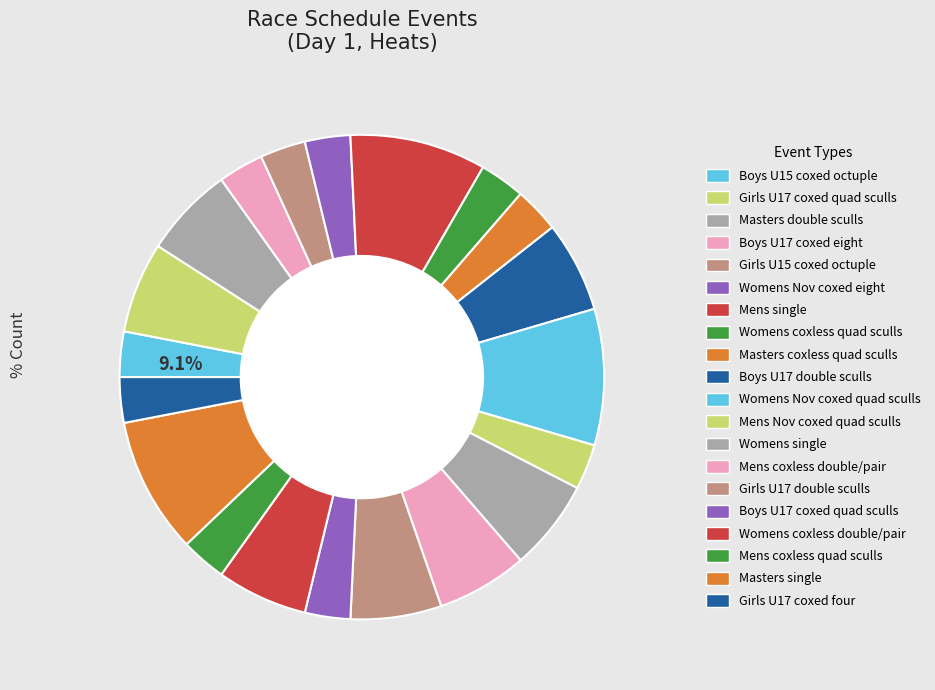

Is it true that Boys U15 coxed octuple is 10% of the pie?

False